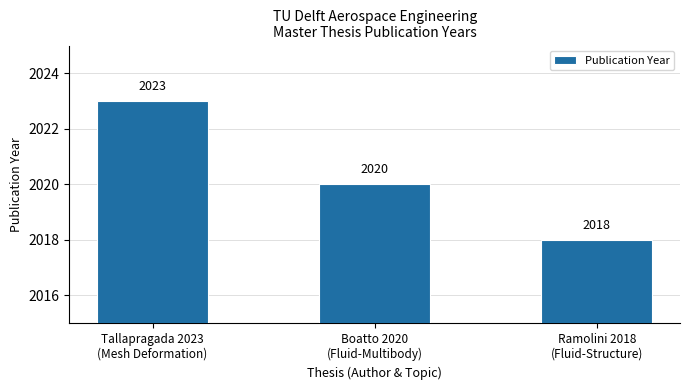

What is the ratio of the value at Boatto 2020
(Fluid-Multibody) to the value at Ramolini 2018
(Fluid-Structure)?

1.0